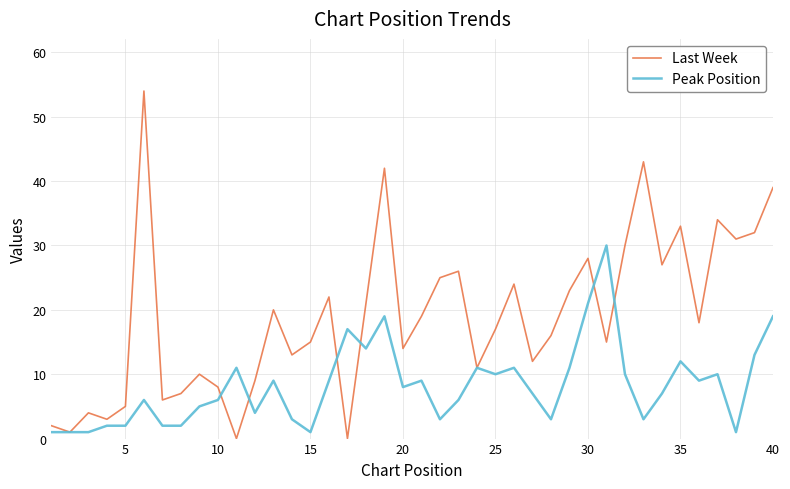

Which series has the largest total across all categories?

Last Week